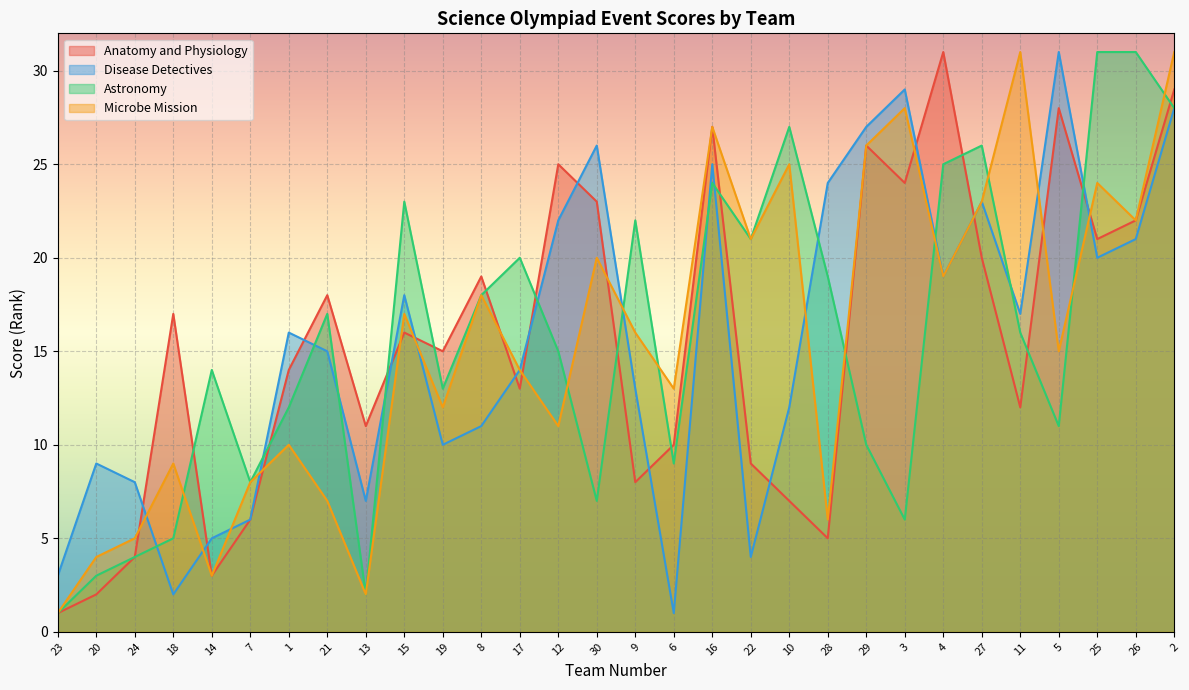

Rank the series at 26 from highest to lowest value.

Astronomy, Anatomy and Physiology, Microbe Mission, Disease Detectives